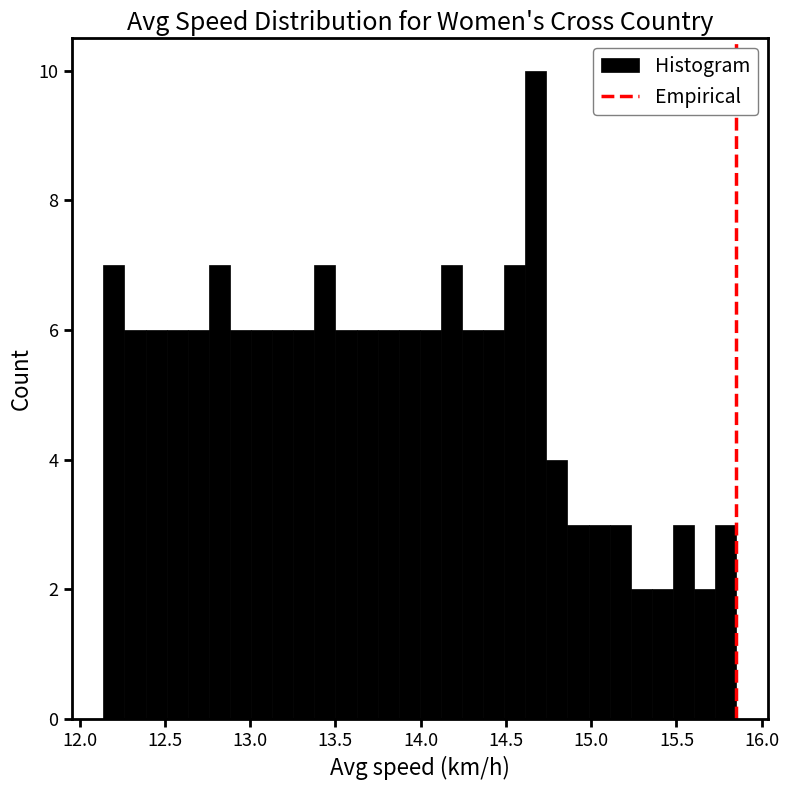

Around what value on the x-axis is the tallest bar? Give the approximate position of its centre, as read against the axis.

14.70